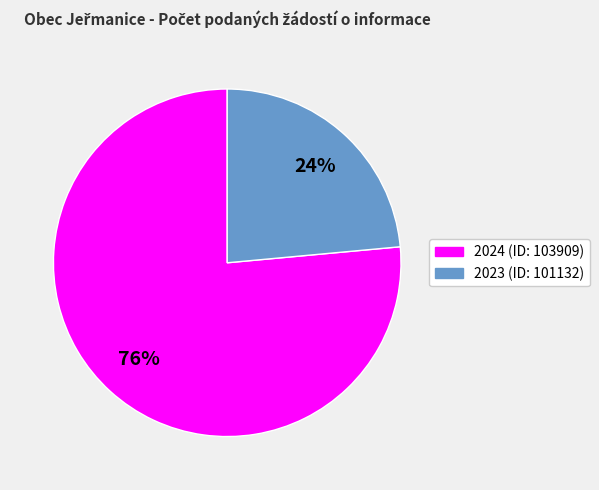

To the nearest percent, what is the combined percentage of 2024 (ID: 103909) and 2023 (ID: 101132)?

100%